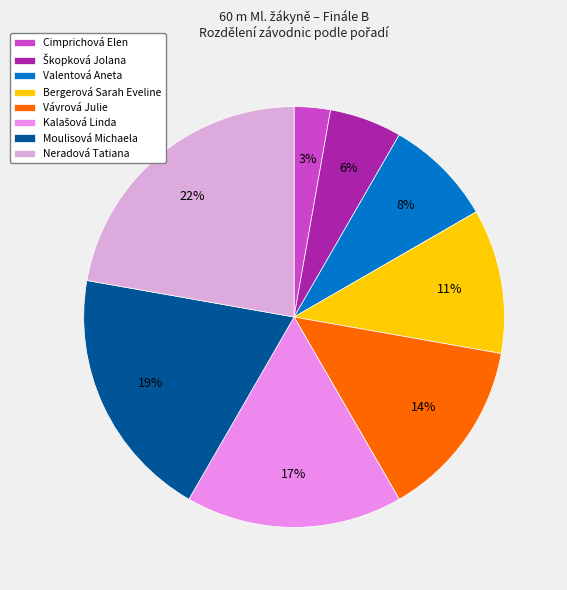

What is the largest slice in the pie chart?

Neradová Tatiana